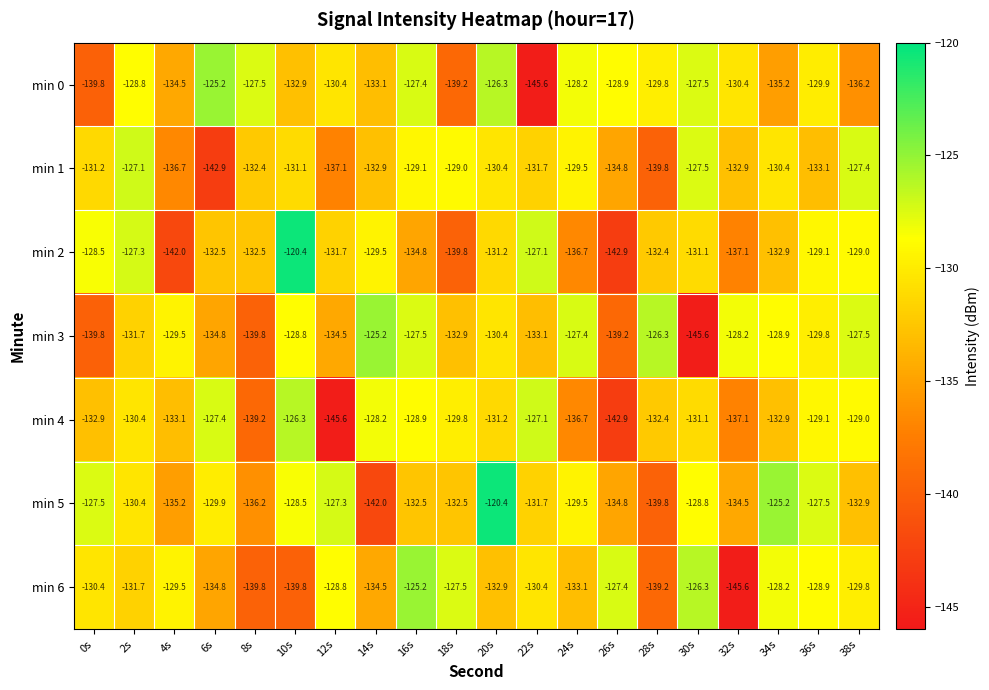

What is the highest value of the min 4 series?

-126.3